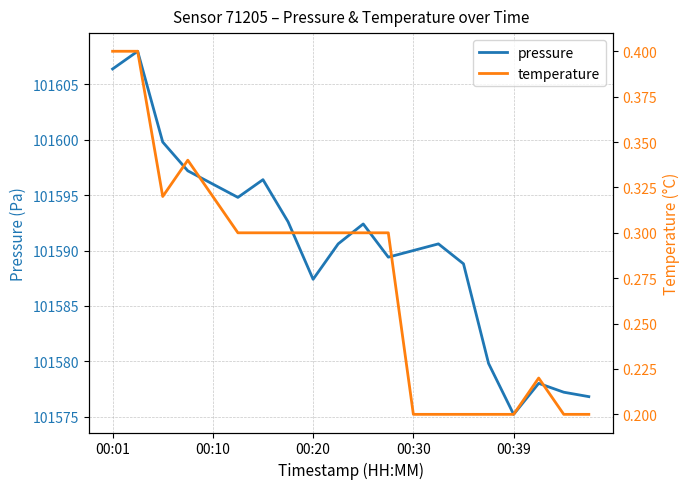

Which category has the lowest value in the pressure series?

00:39